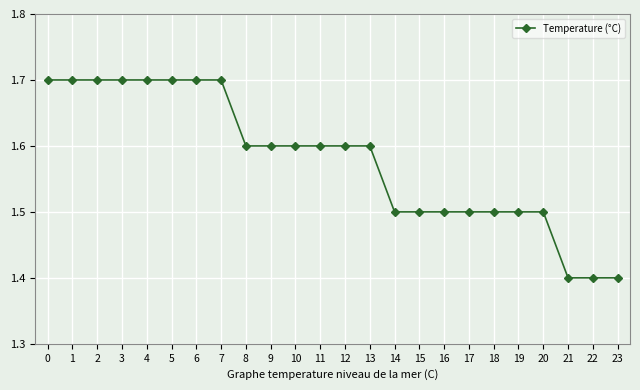

Approximately how many times larger is the value at 4 compared to 13?

1.1